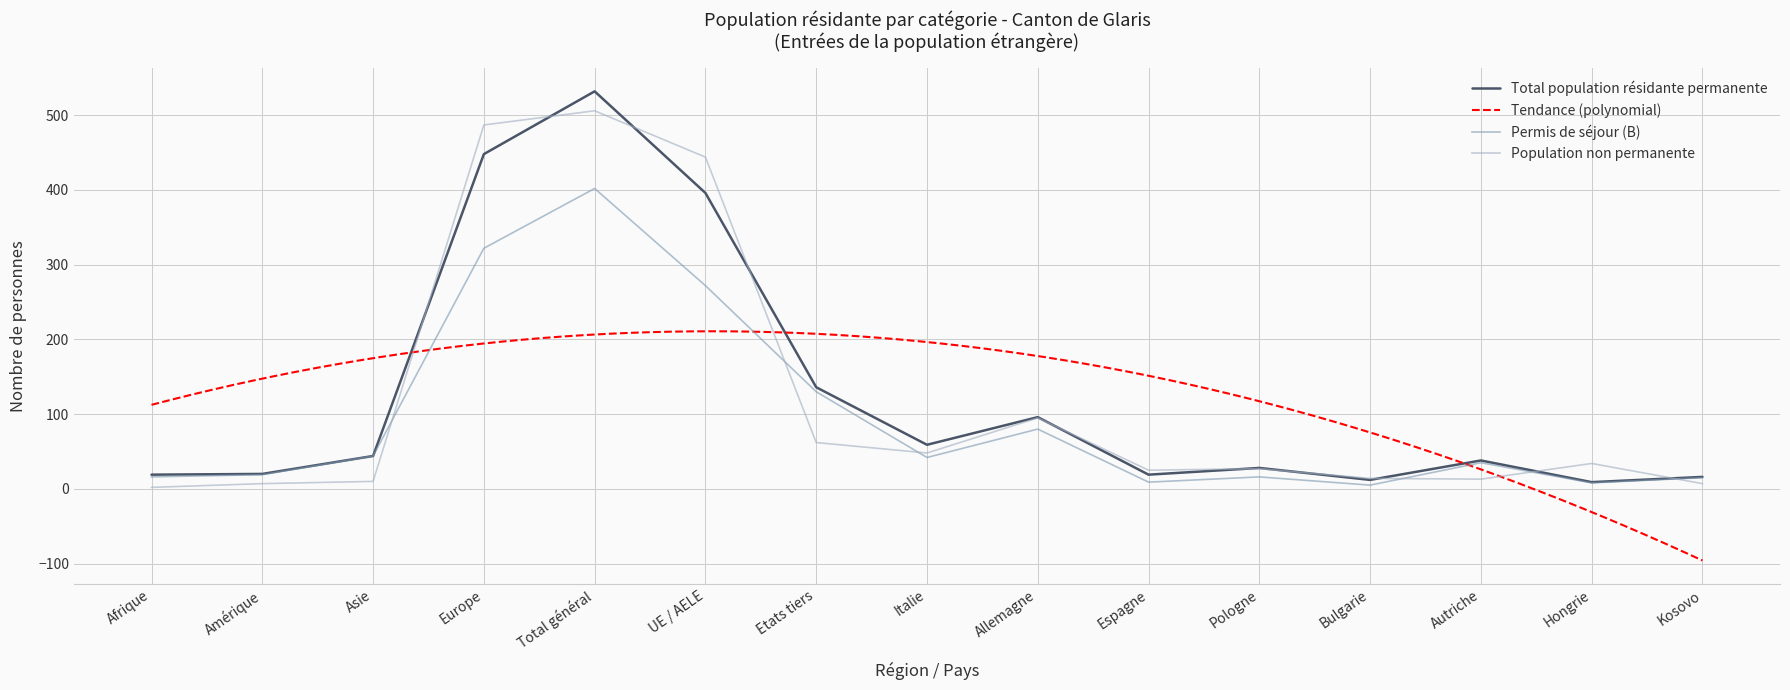

Which category has the highest value in the Total population résidante permanente series?

Total général